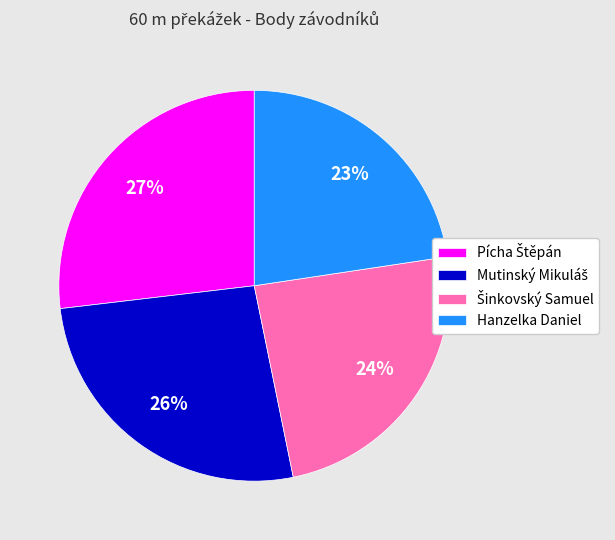

Does Hanzelka Daniel account for over 50% of the chart?

No